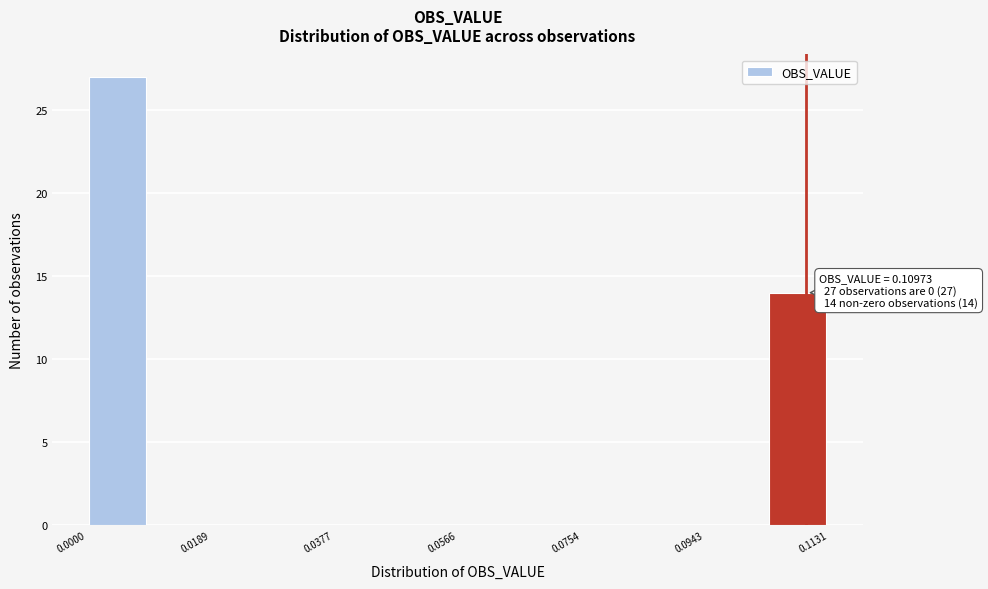

Which range on the x-axis has the tallest bar?

0.000 to 0.010